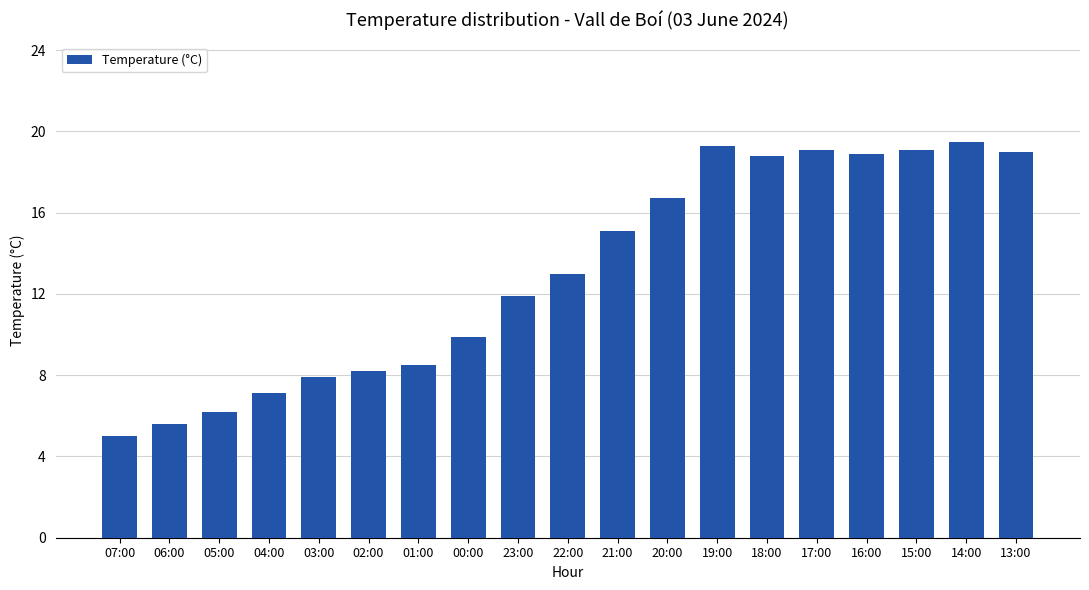

What is the label of the 14th bar from the right?

02:00